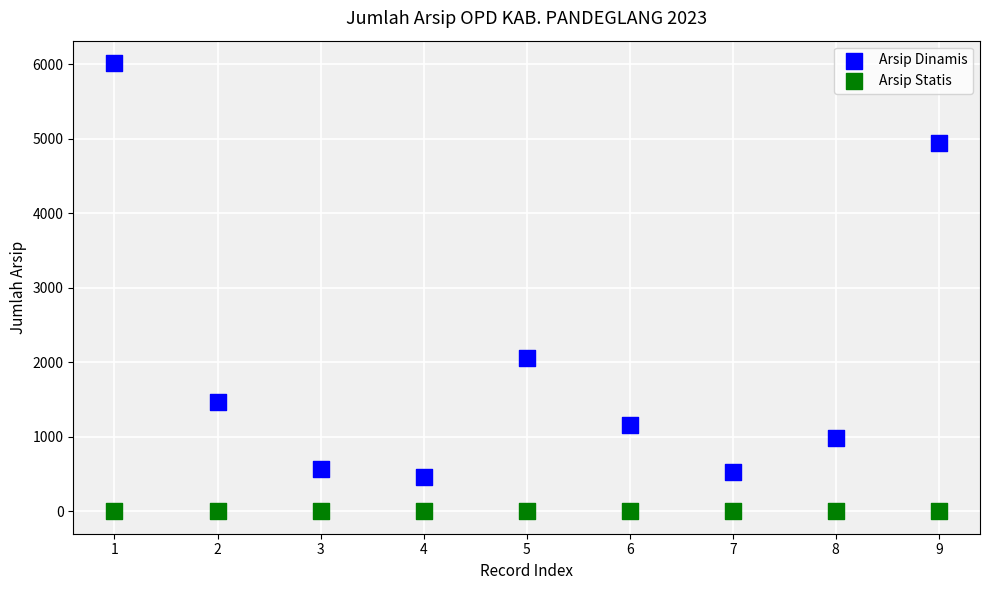

Which series contains the highest Y value?

Arsip Dinamis